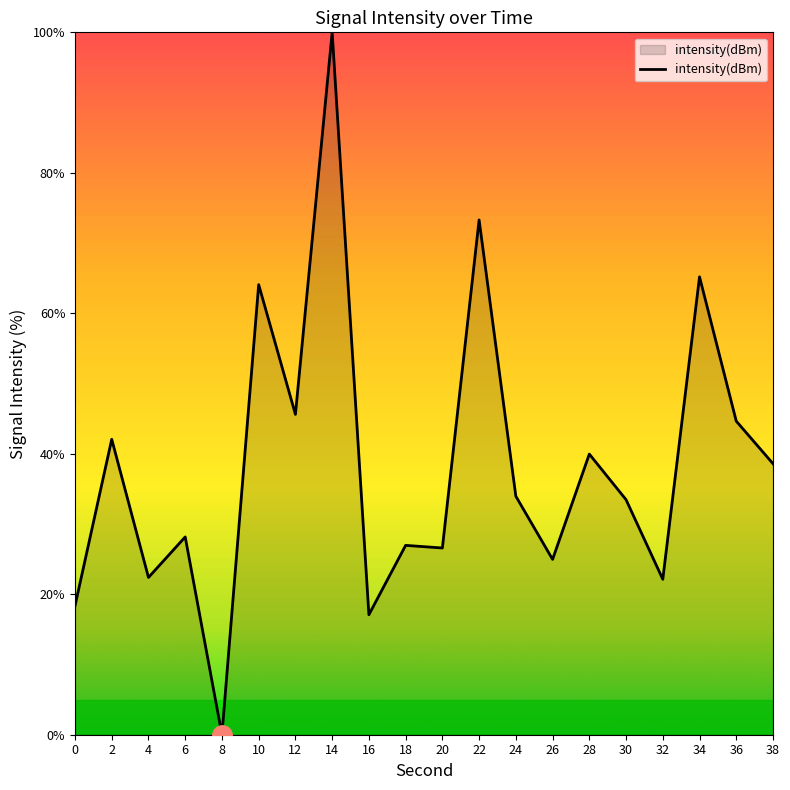

The chart shows a value of 5.6 at 32. True or false?

False